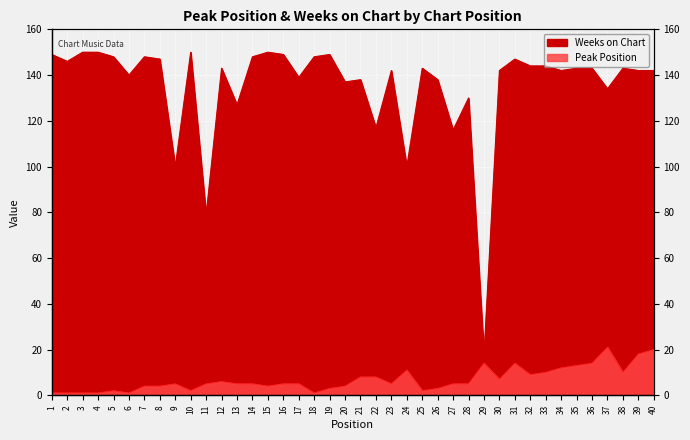

Which series has the widest spread of values?

Weeks on Chart